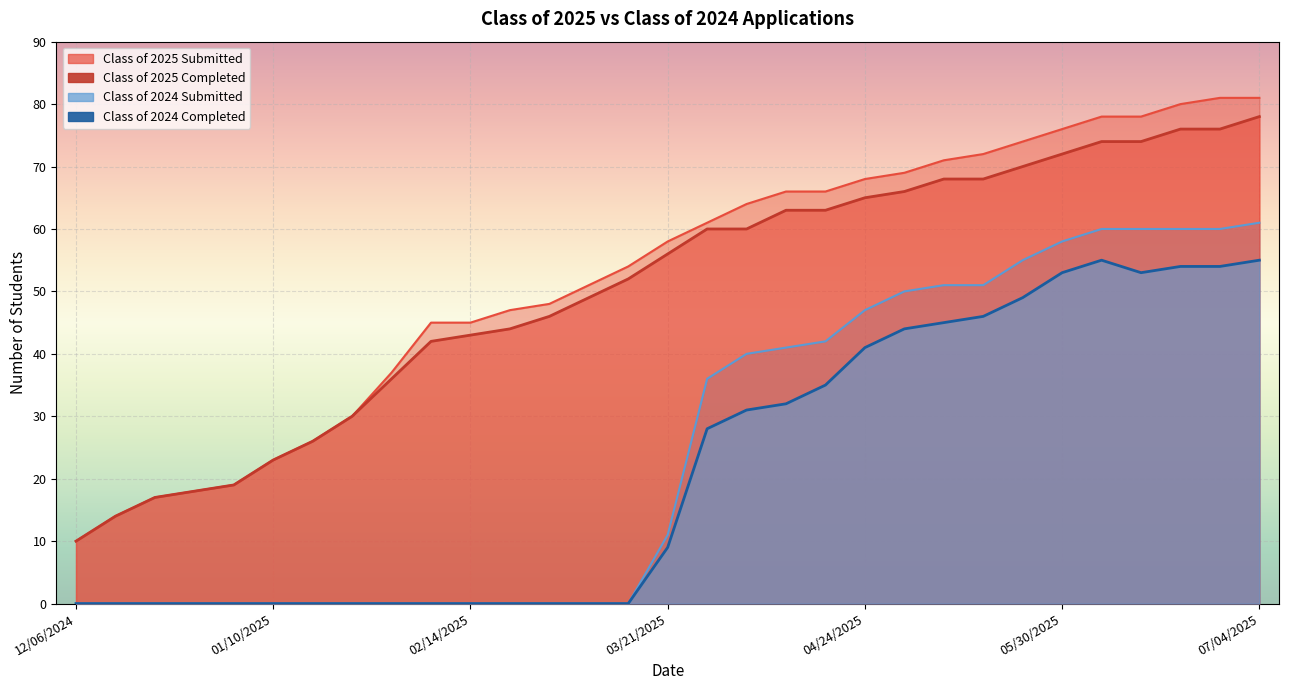

What is the sum of all Class of 2024 Submitted values?

783